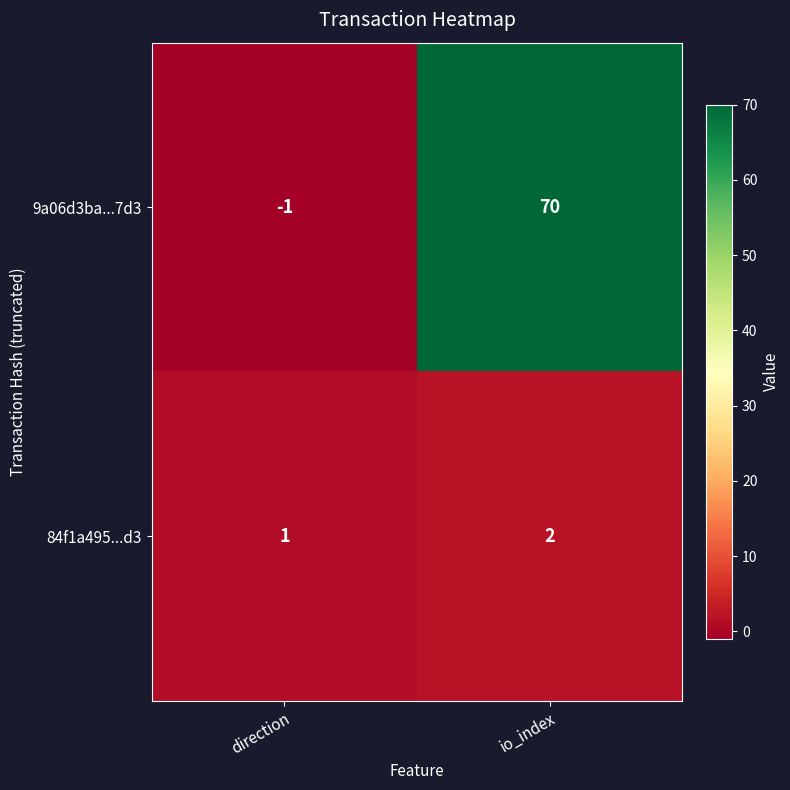

What is the difference between the maximum and minimum values in the 9a06d3ba...7d3 series?

71